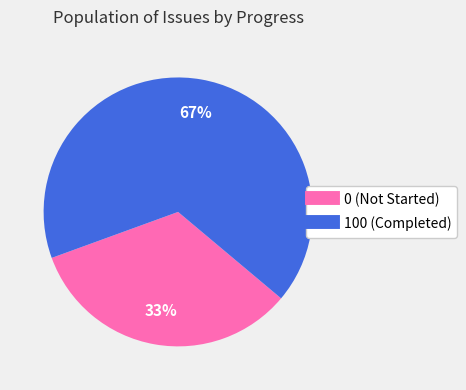

Is there a majority slice in this chart?

Yes